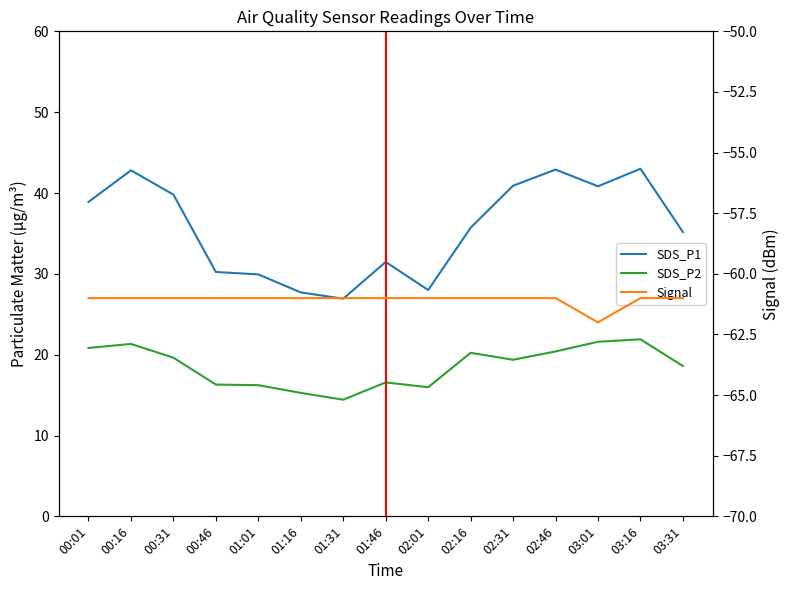

How many data points does each series have?

15